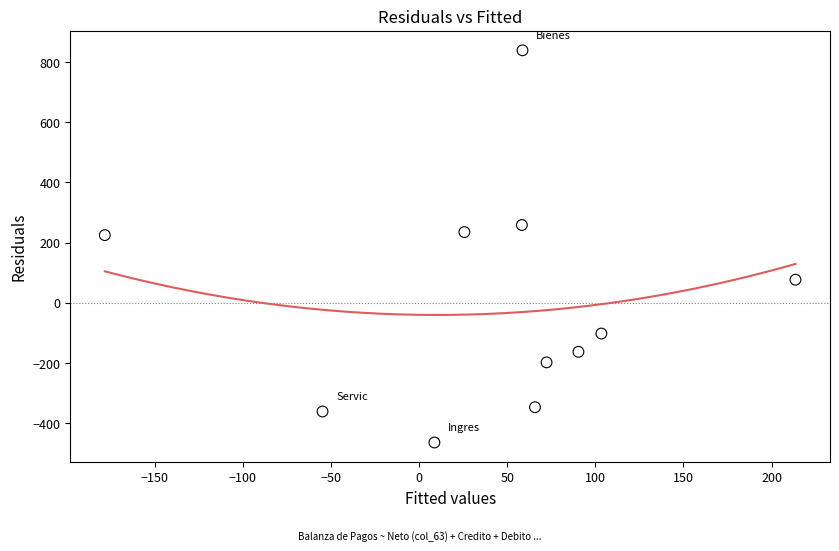

What is the average X value?

42.2